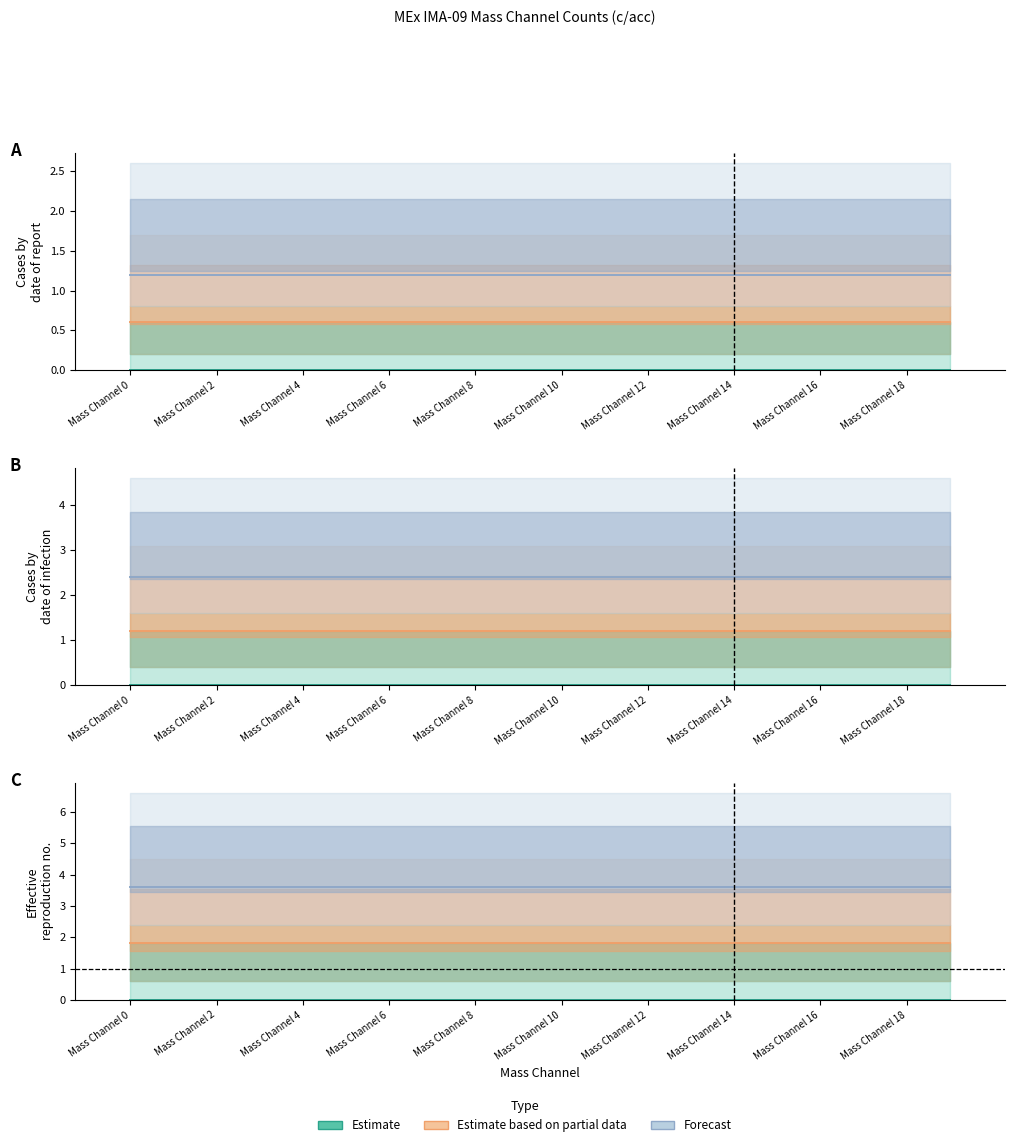

What is the label of the 1st bar from the right?

19